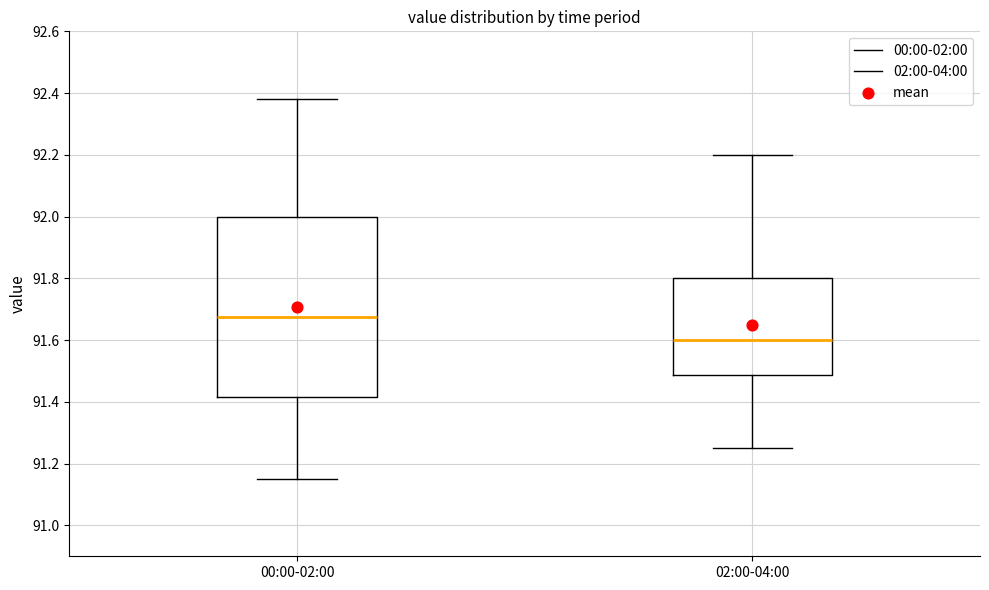

Where is the lower edge of the box for 02:00-04:00 on the y-axis? The values are not printed on the chart, so give them approximately, as read against the axis.

91.48